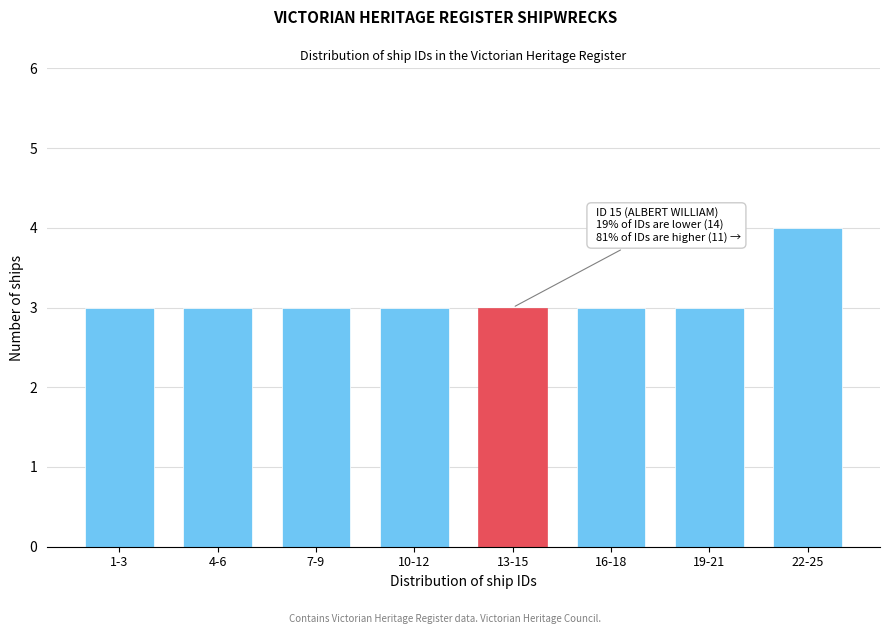

Reading left to right, list all the values displayed in this chart.

1-3=3	4-6=3	7-9=3	10-12=3	13-15=3	16-18=3	19-21=3	22-25=4